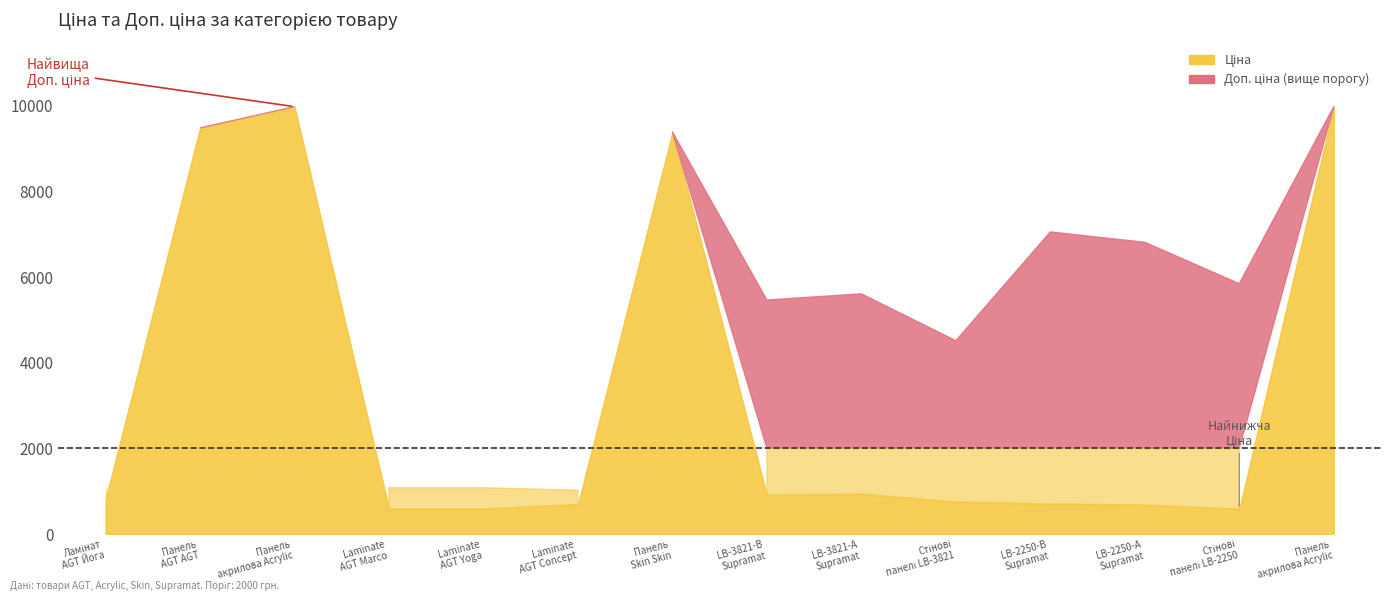

Which series has the widest spread of values?

Ціна